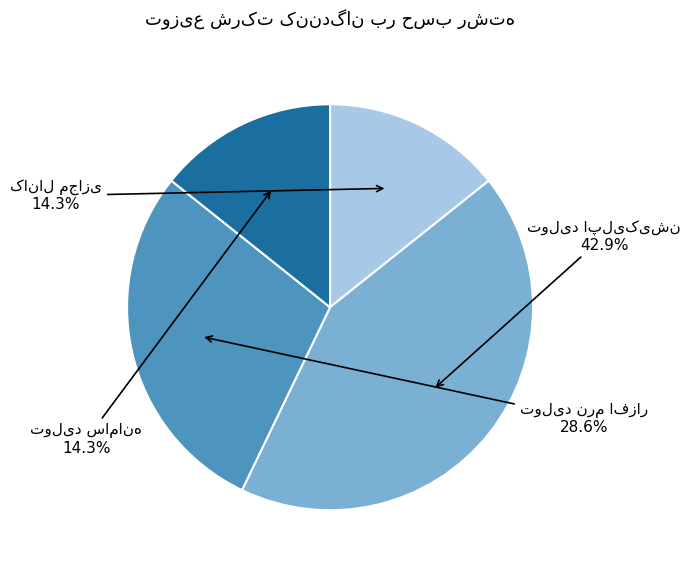

Is there any slice that represents more than half of the pie?

No